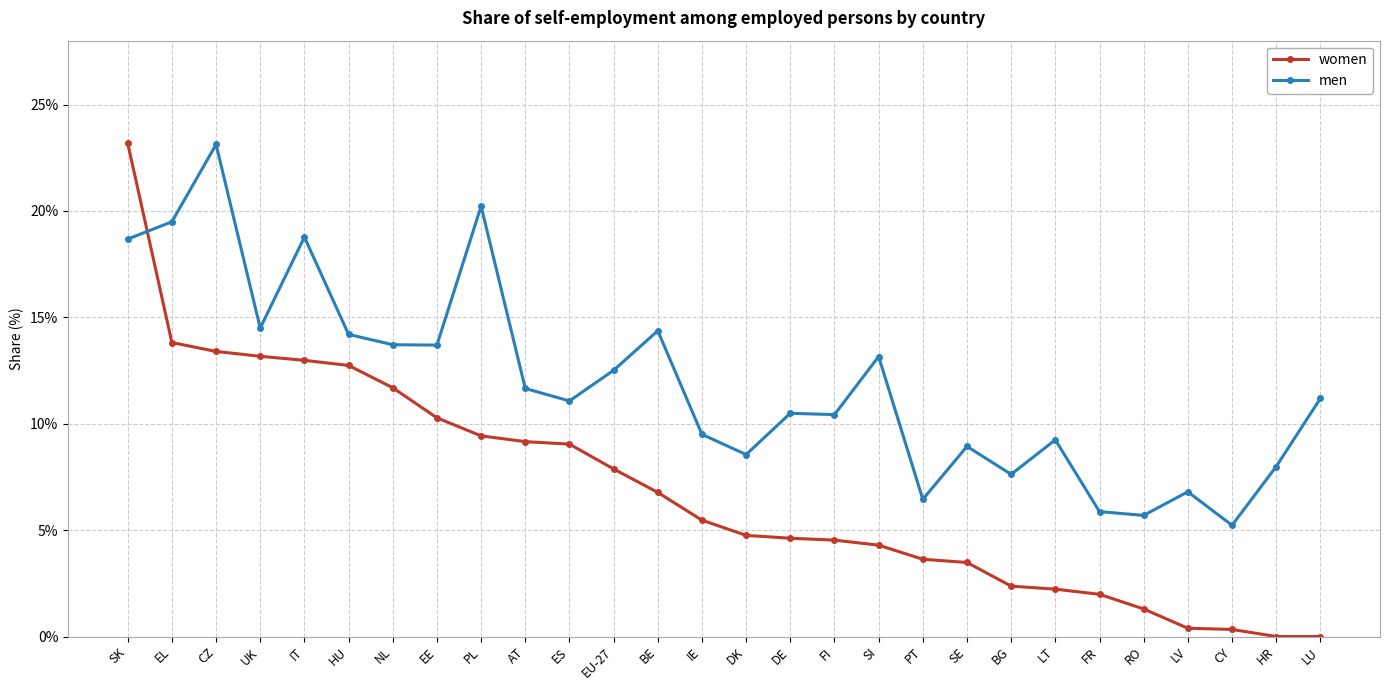

What is the average value of the women series?

6.9